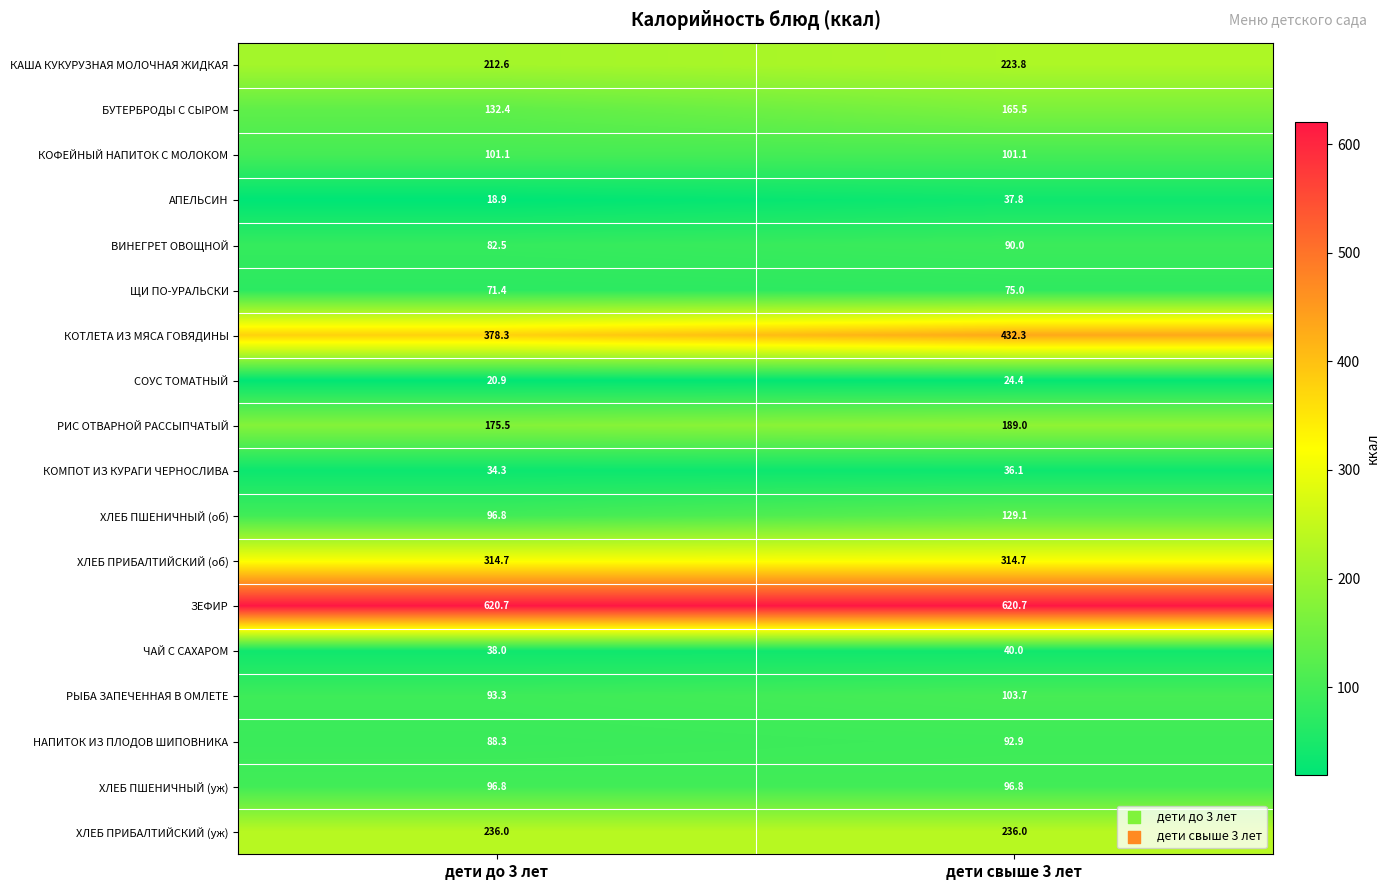

Which series changed the most between дети до 3 лет and дети свыше 3 лет?

КОТЛЕТА ИЗ МЯСА ГОВЯДИНЫ